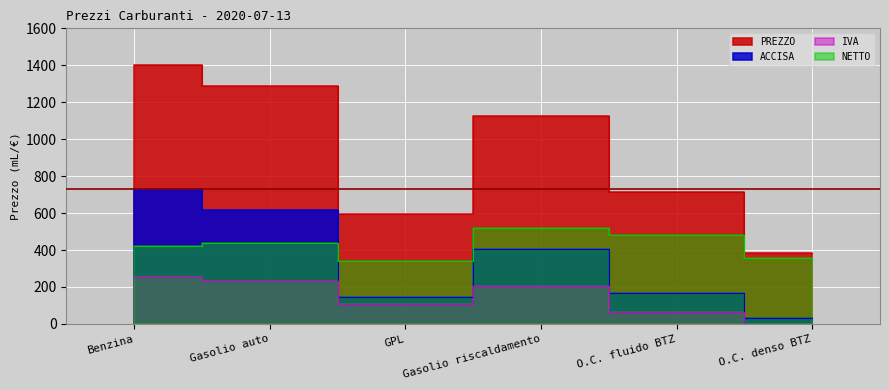

Which series has the widest spread of values?

PREZZO